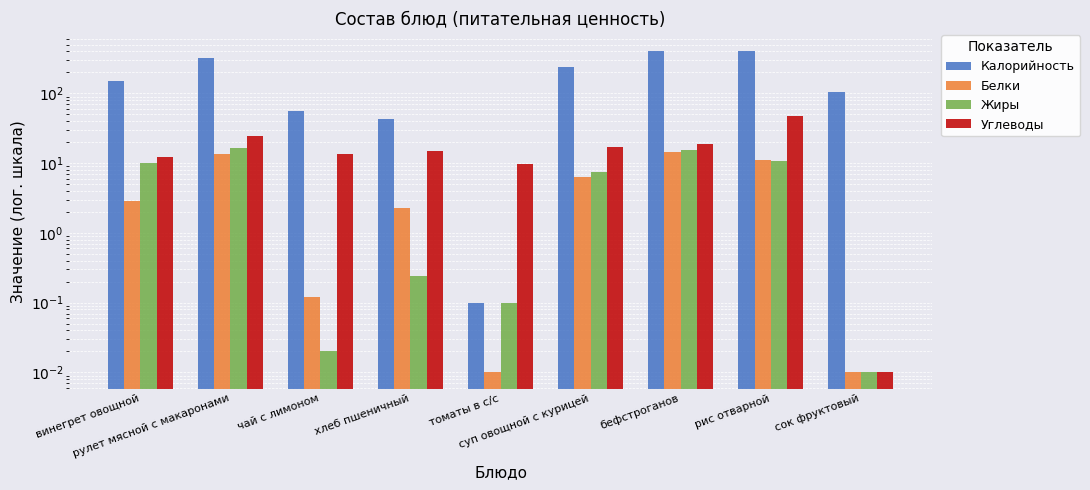

True or false: Калорийность has a value of 402.0 at бефстроганов.

True